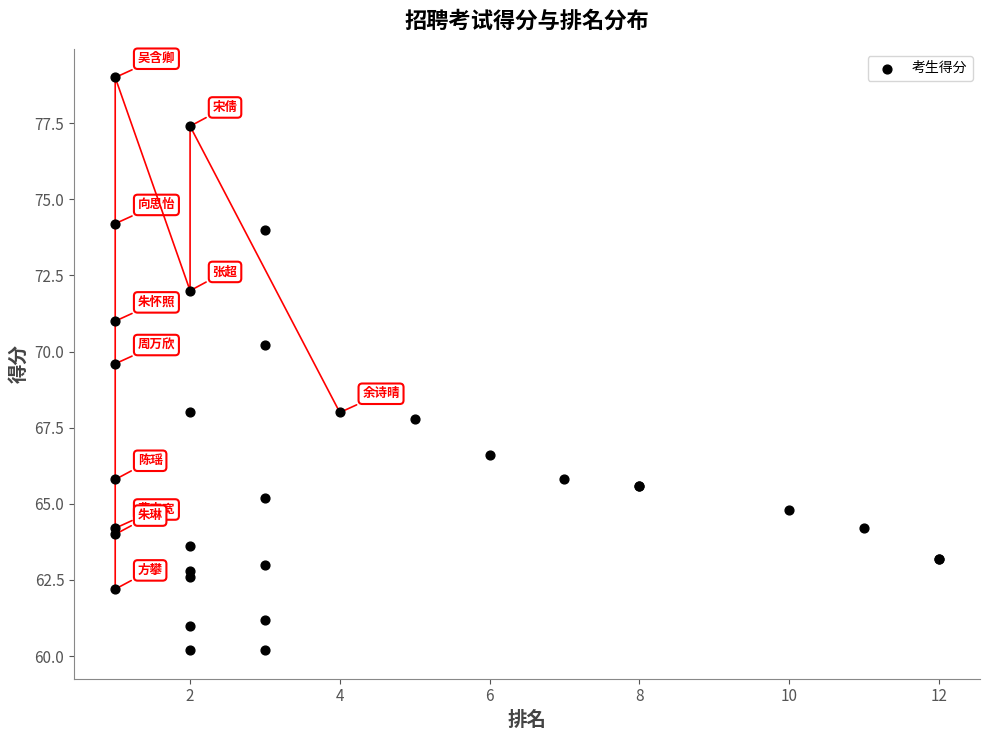

What Y value in the scatter plot is closest to 69?

69.6